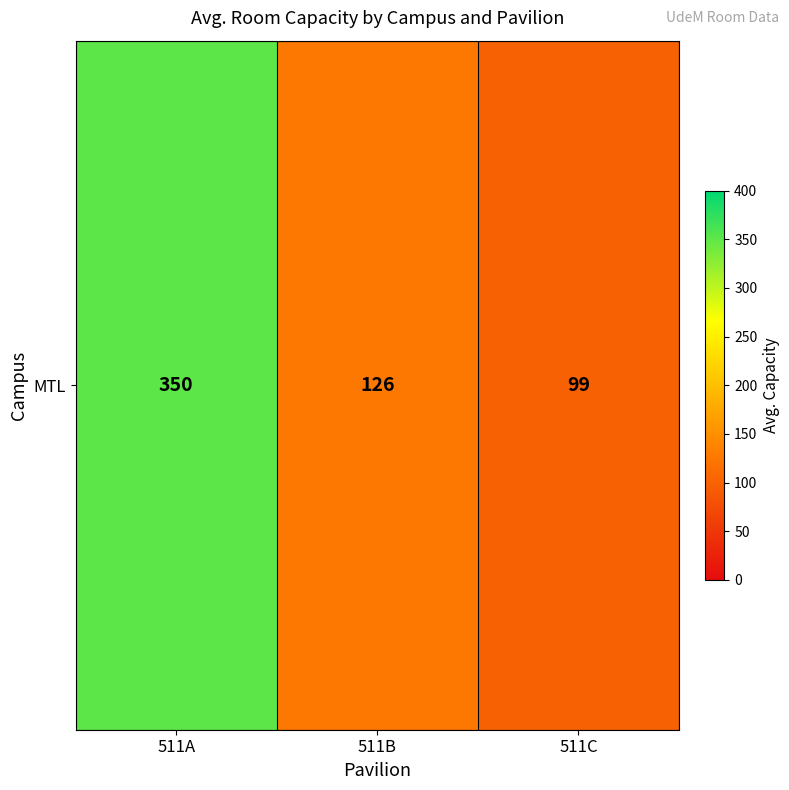

The value at 511B is 126. True or false?

True